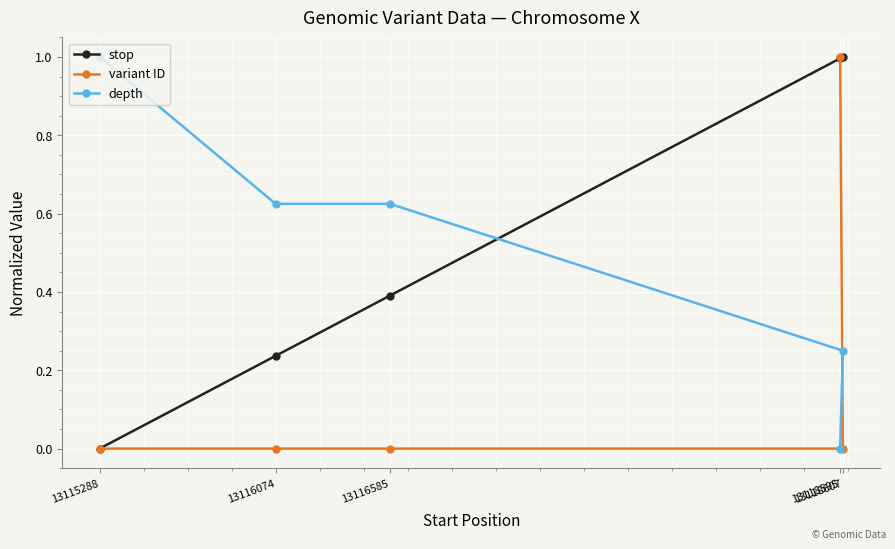

The value of stop at 13118595 is 1.0. True or false?

True